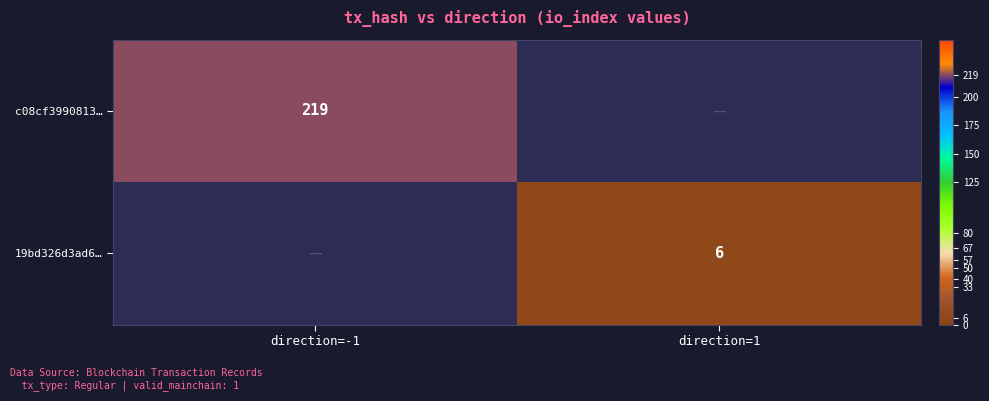

The value of c08cf3990813… at direction=-1 is 319. True or false?

False